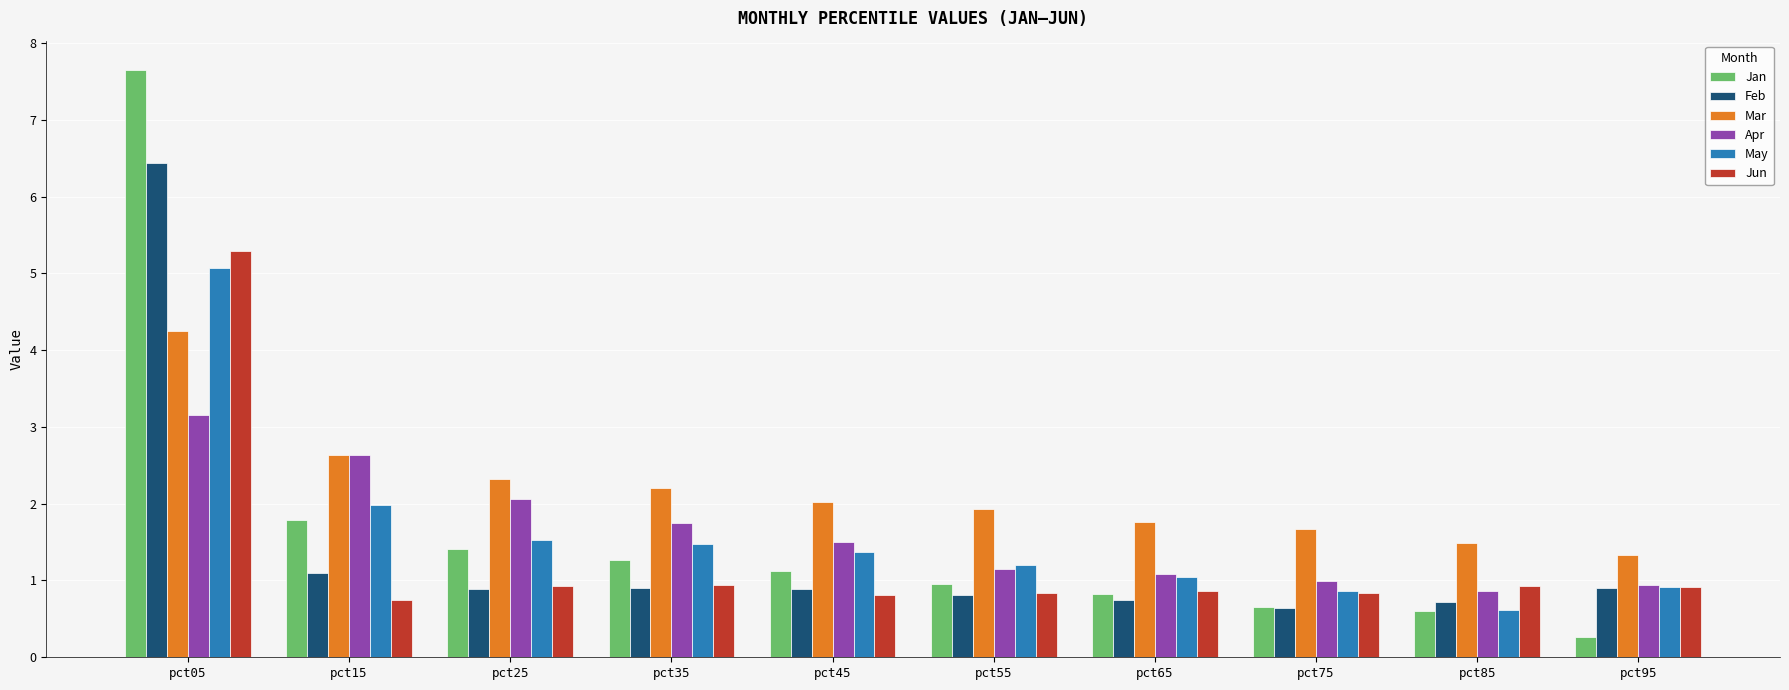

Which category has the lowest value across all series?

pct95